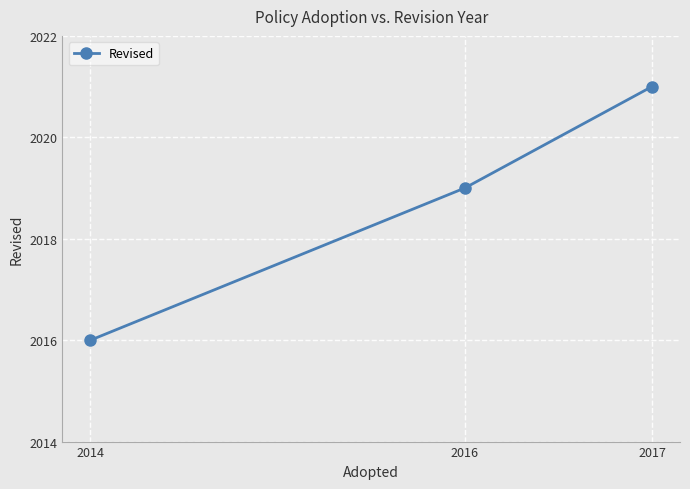

What is the value of the 3rd point from the left?

2021